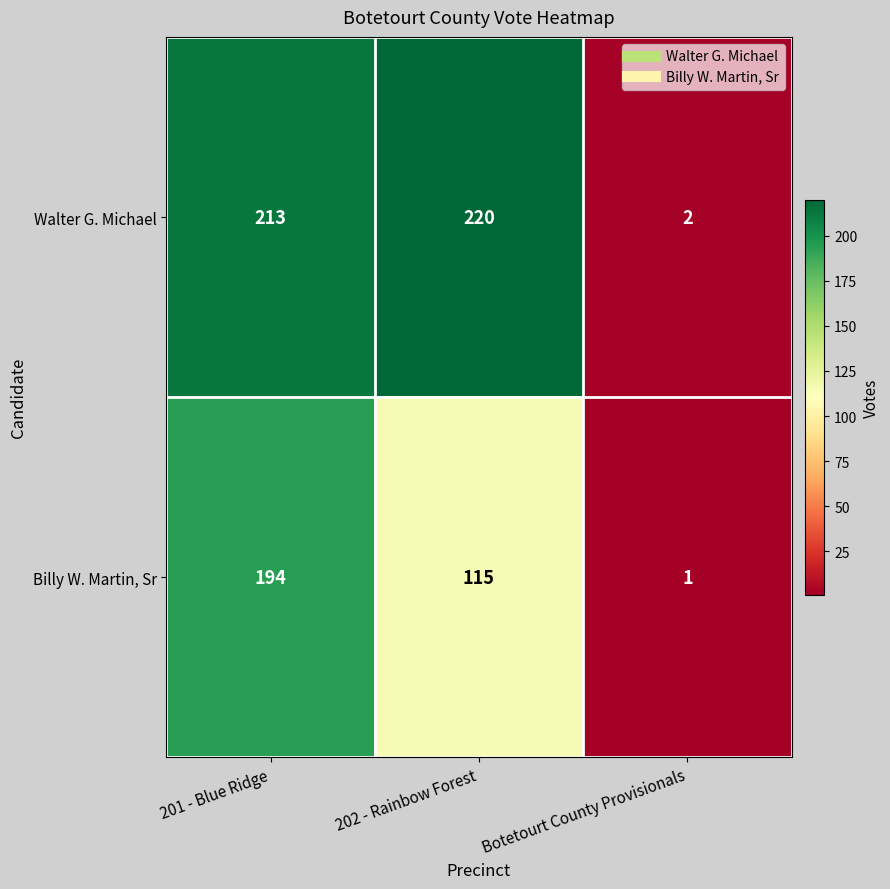

The value of Walter G. Michael at 201 - Blue Ridge is 149. True or false?

False